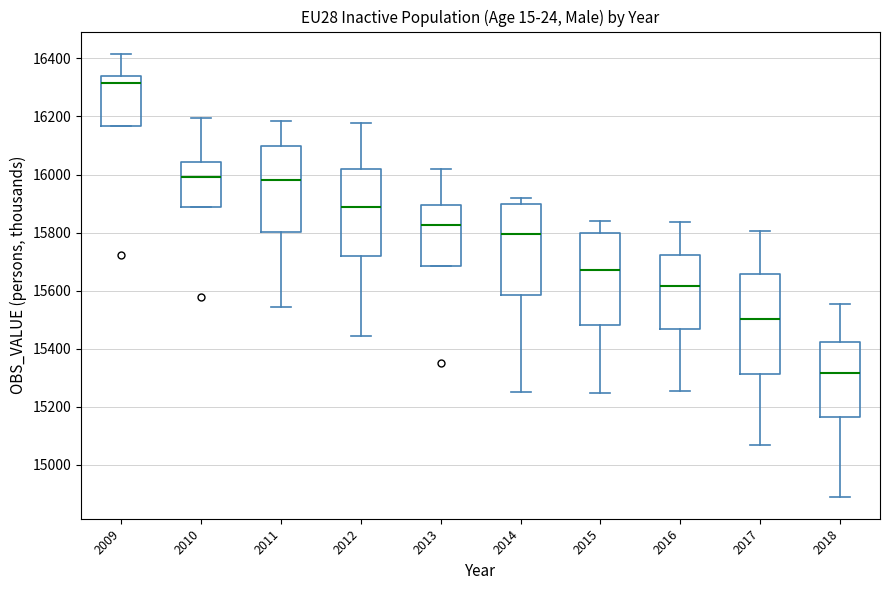

Comparing the boxes themselves (not the whiskers), which one is the tallest?

2017